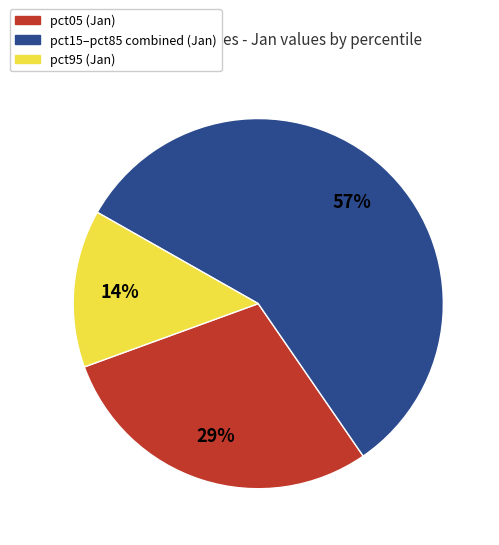

Is there any slice that represents more than half of the pie?

Yes